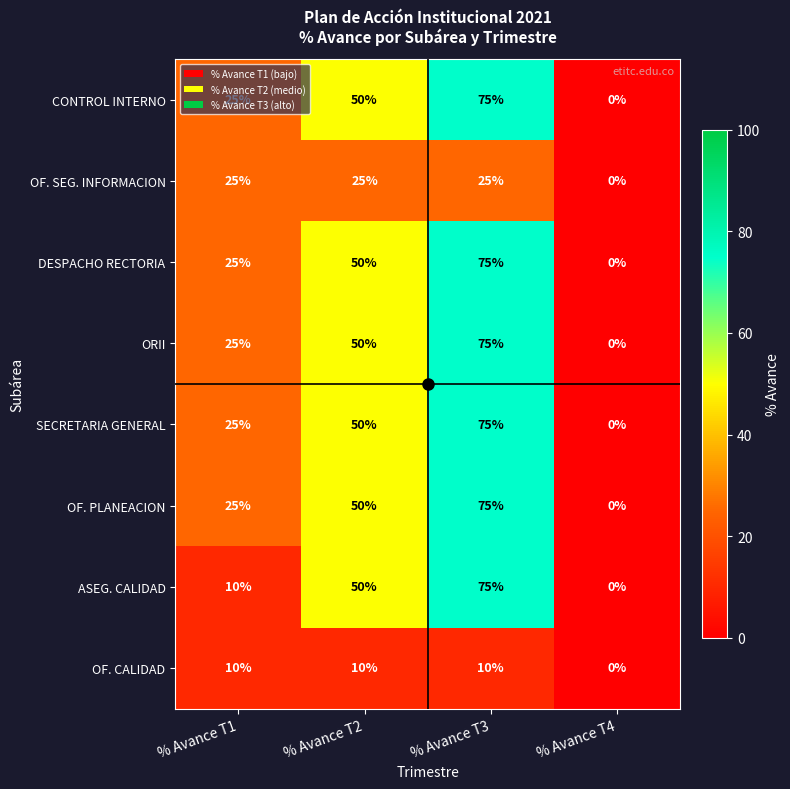

How many distinct data groups are displayed?

8